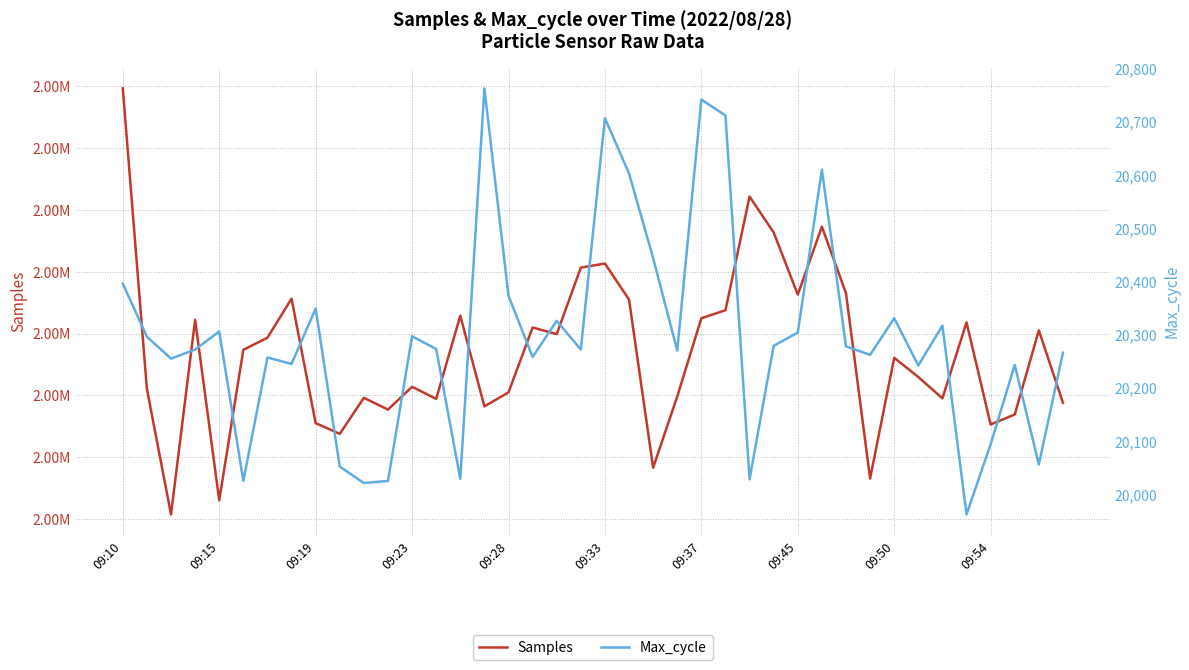

At which label does Max_cycle first exceed 20273?

09:10